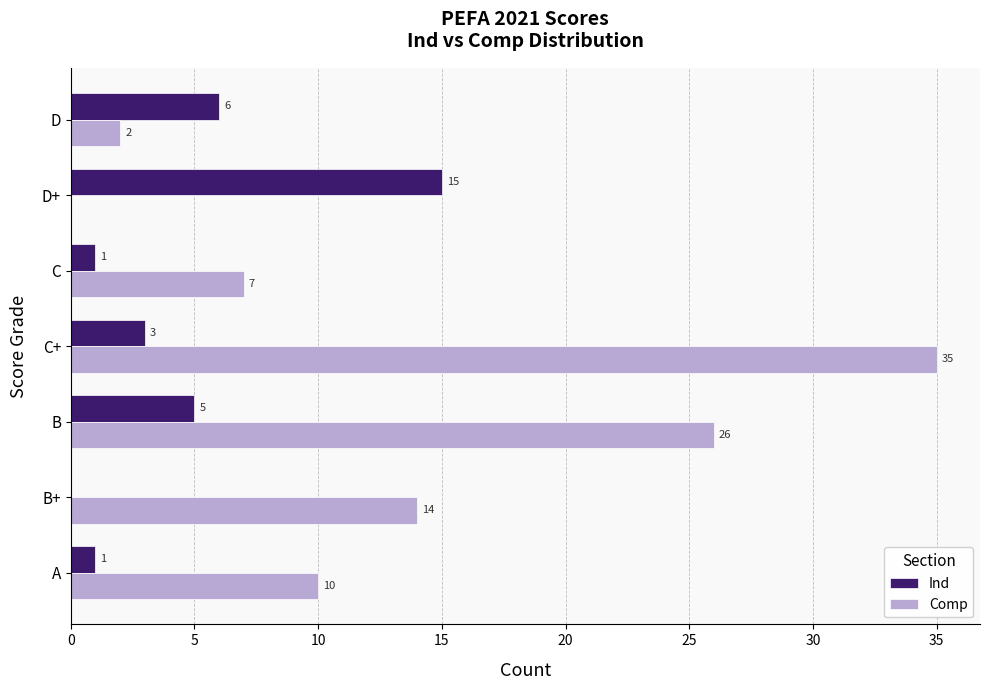

What is the sum of all Comp values?

94